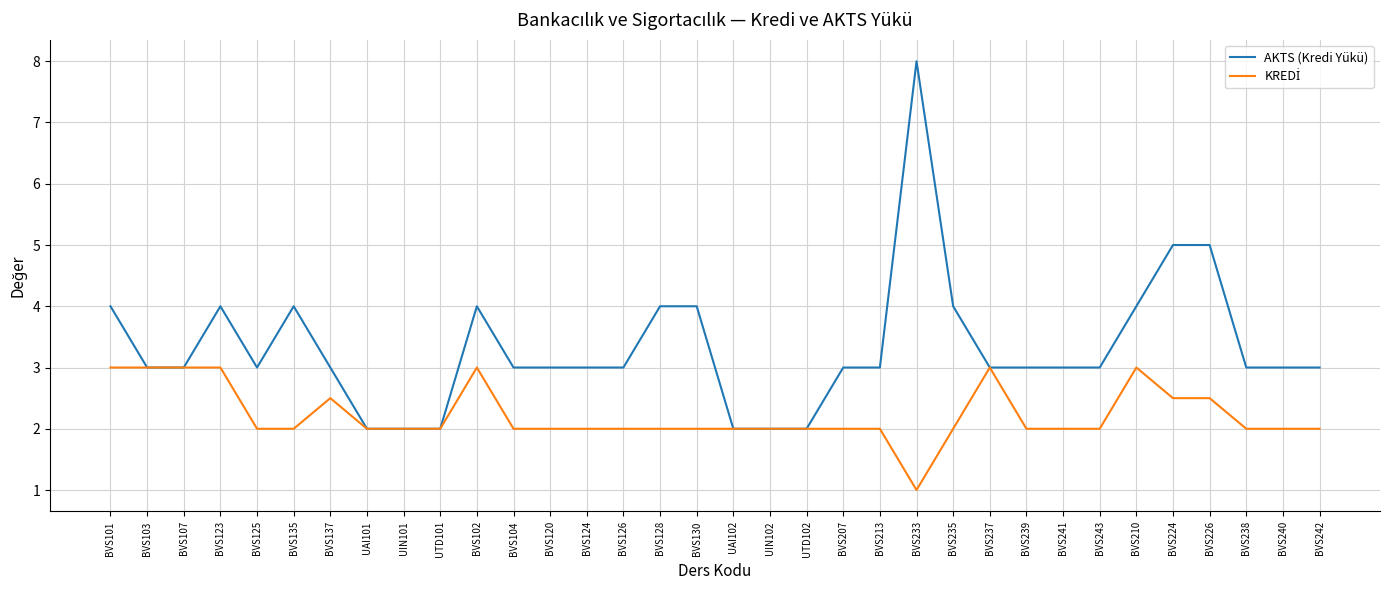

At which category is the sum across all series the highest?

BVS233